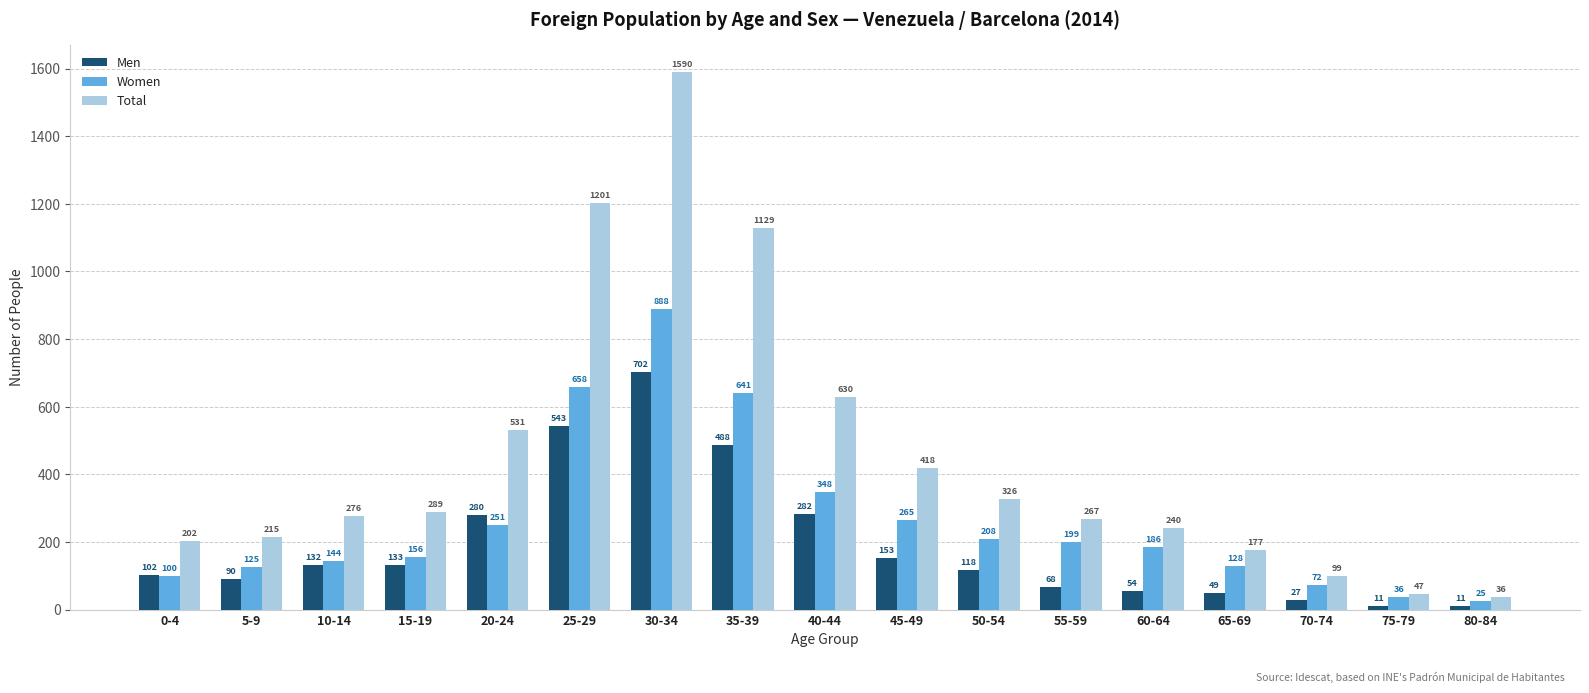

How many groups of bars are there?

17